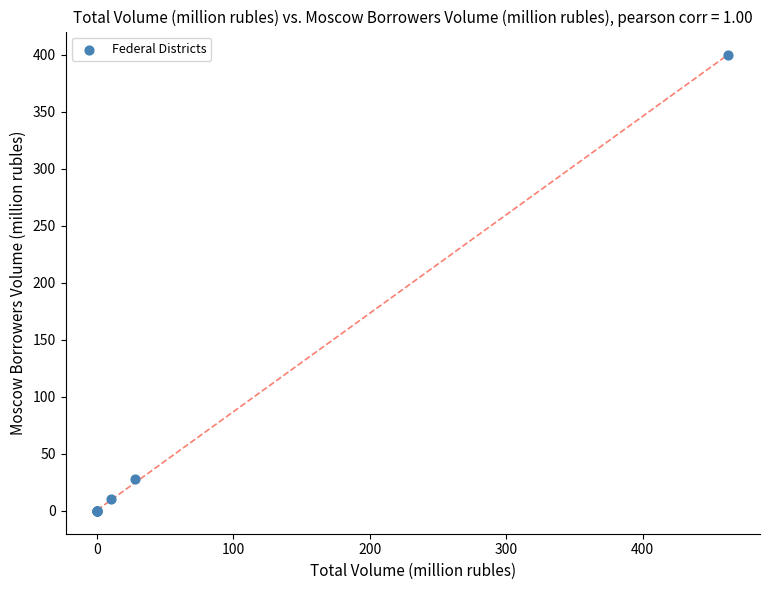

What Y value in the scatter plot is closest to 200?

28